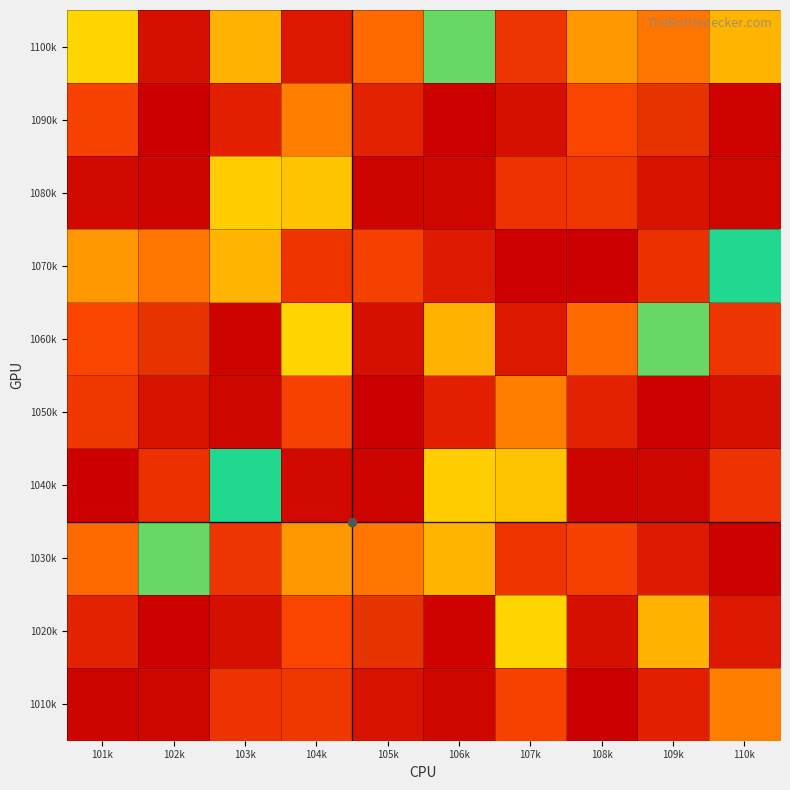

What is the greatest value displayed?

7278